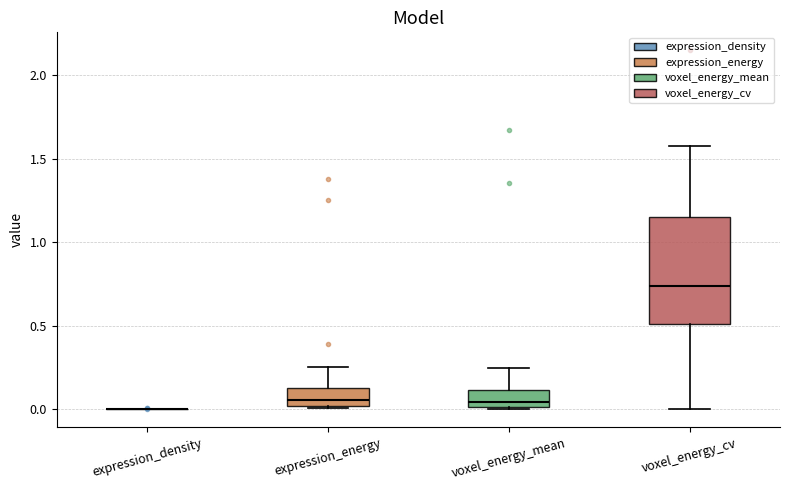

Reading left to right, transcribe this box plot: for each box, give where its median line is, the range the box spans, and where its two whiskers end, as read against the y-axis. The values are not printed on the chart, so give them approximately, as read against the axis.

expression_density: box collapsed to a line at 0.00, whiskers 0.00 to 0.00
expression_energy: median 0.05, box 0.00 to 0.15, whiskers 0.00 (just below the box's lower edge) to 0.25
voxel_energy_mean: median 0.05, box 0.00 to 0.10, whiskers 0.00 to 0.25
voxel_energy_cv: median 0.75, box 0.50 to 1.15, whiskers 0.00 to 1.60